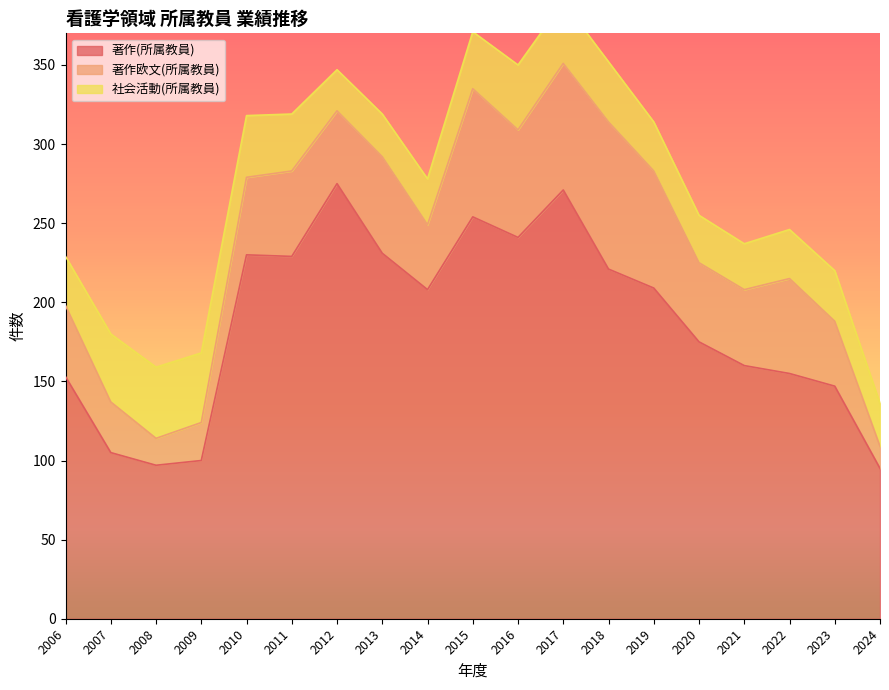

Which has a higher value, 2015 or 2019?

2015